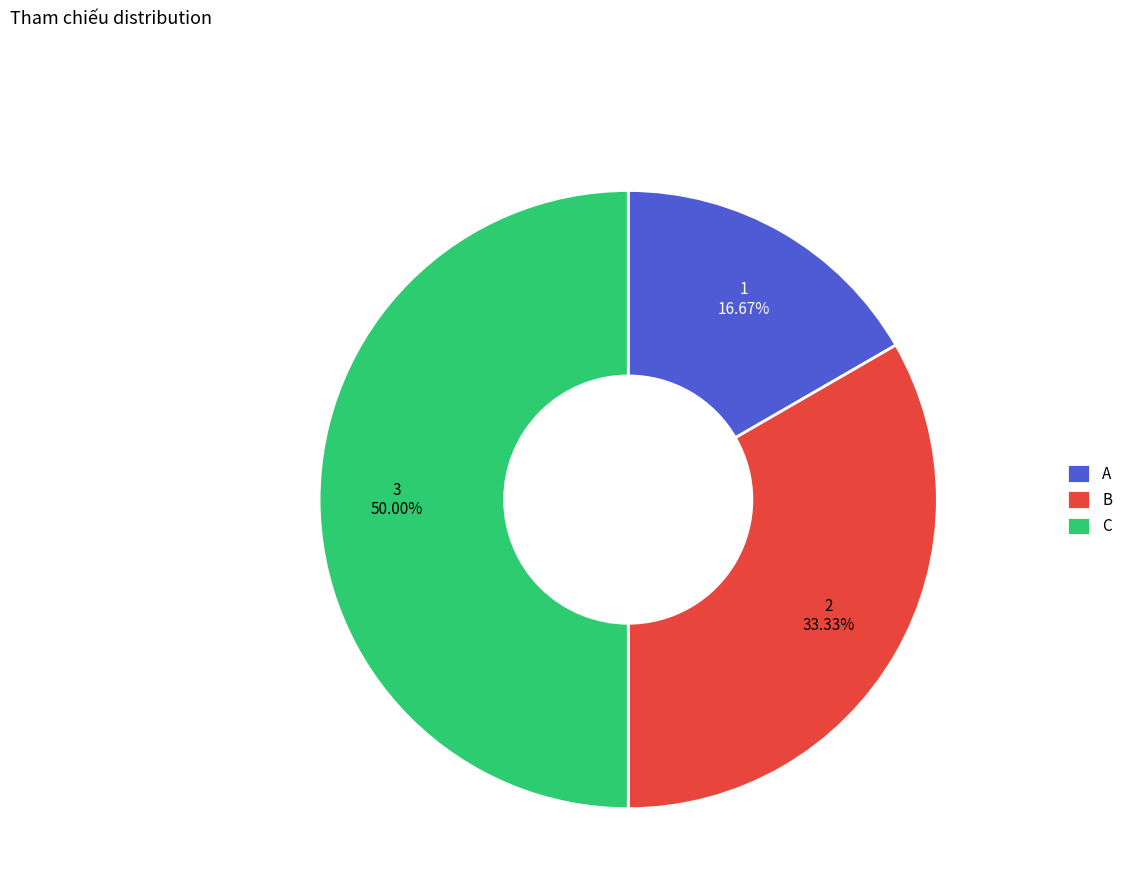

What percentage is NOT represented by A?

83.3%